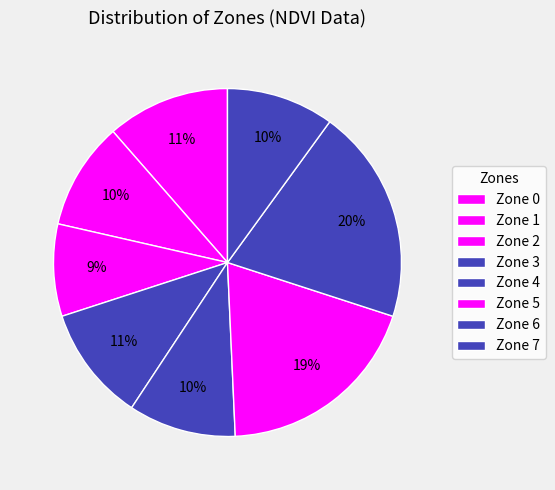

What is the total percentage of Zone 1 and Zone 7?

20.0%